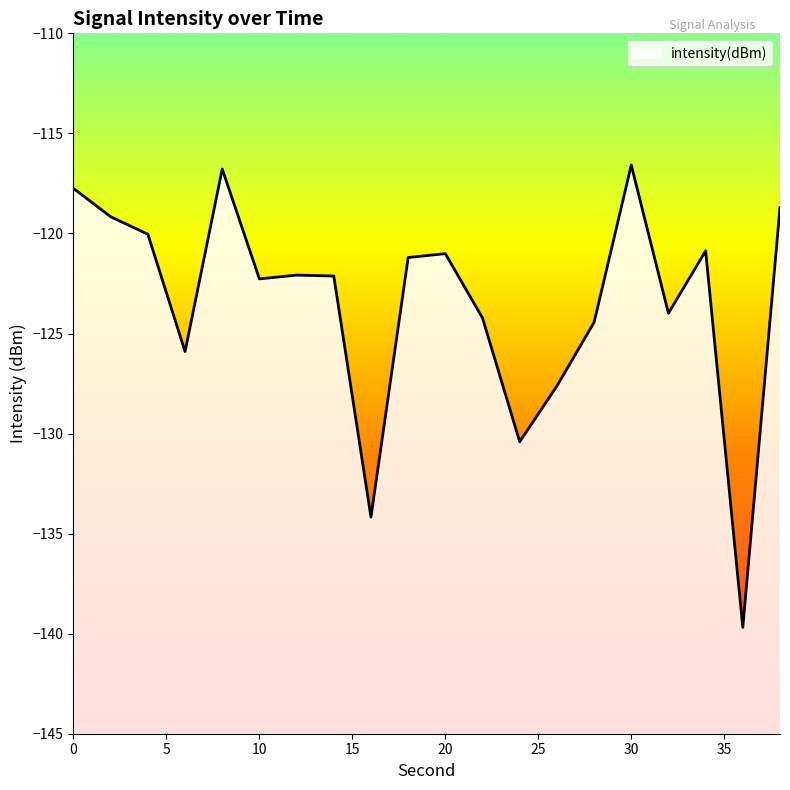

How many points are higher than both their immediate neighbors (excluding endpoints)?

5